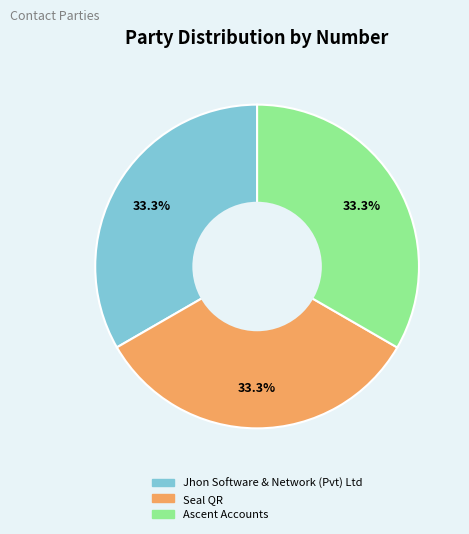

Do Jhon Software & Network (Pvt) Ltd and Seal QR together represent more than half of the pie?

Yes